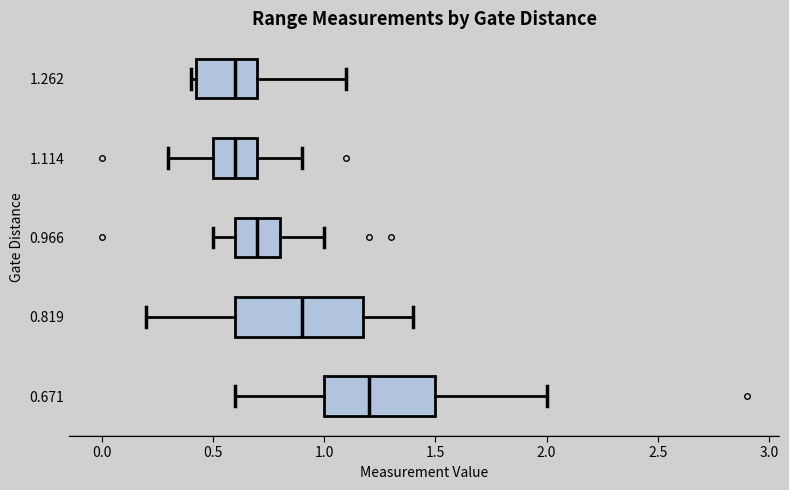

Comparing the boxes themselves (not the whiskers), which one is the widest?

0.819